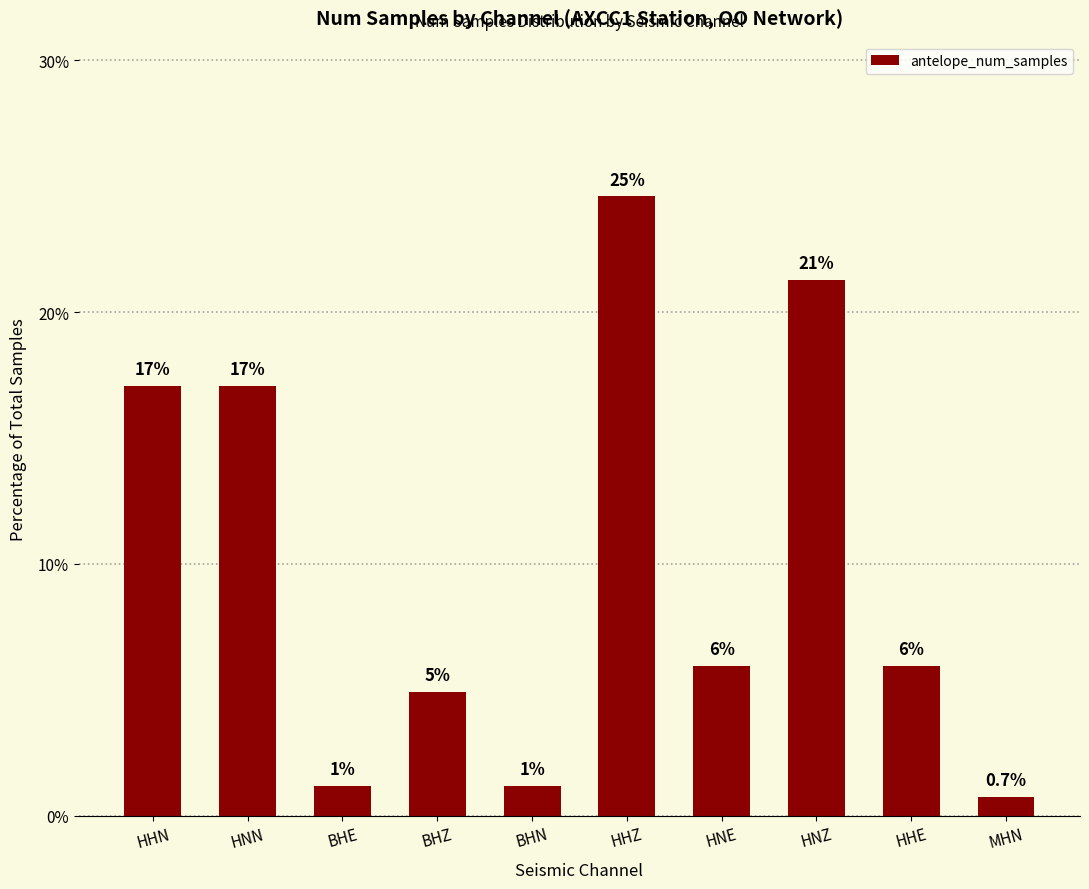

True or false: the data shows 24.6 at HHZ.

True